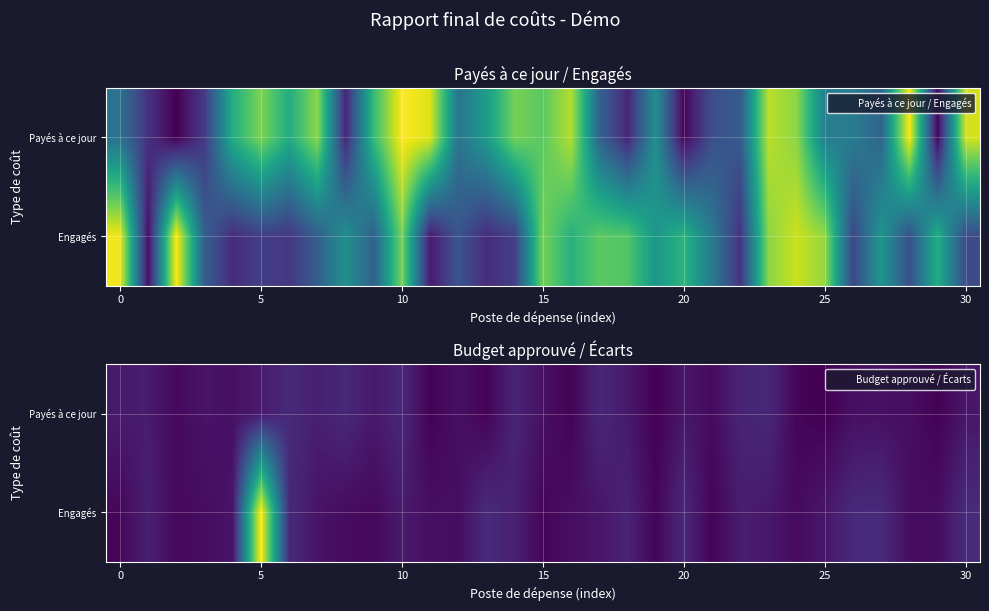

What is the greatest value displayed?

4.0